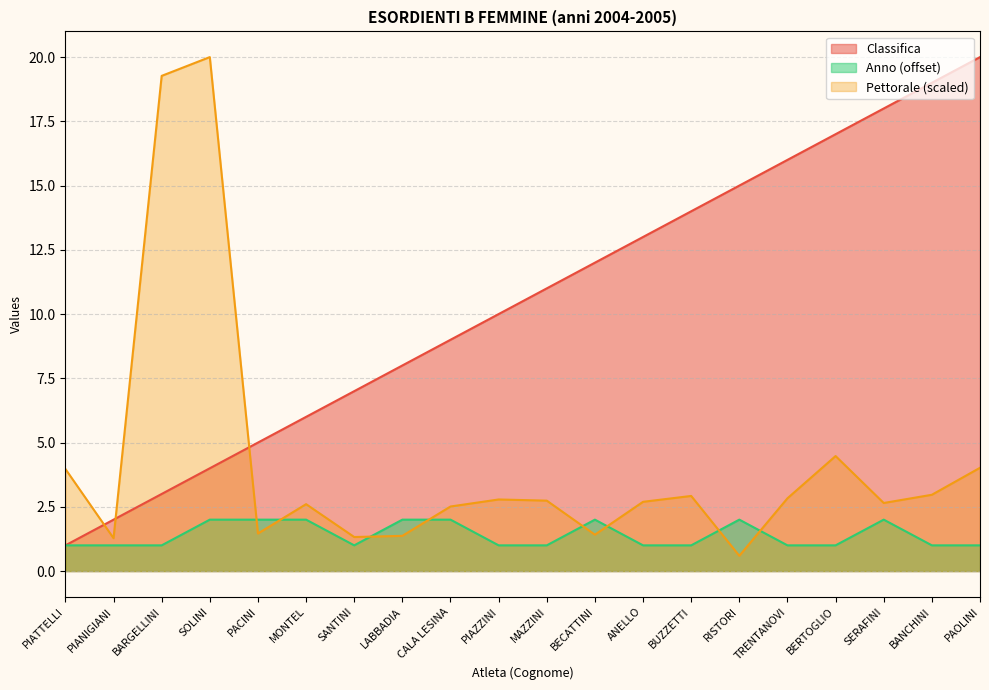

What is the label of the 17th point from the right?

SOLINI